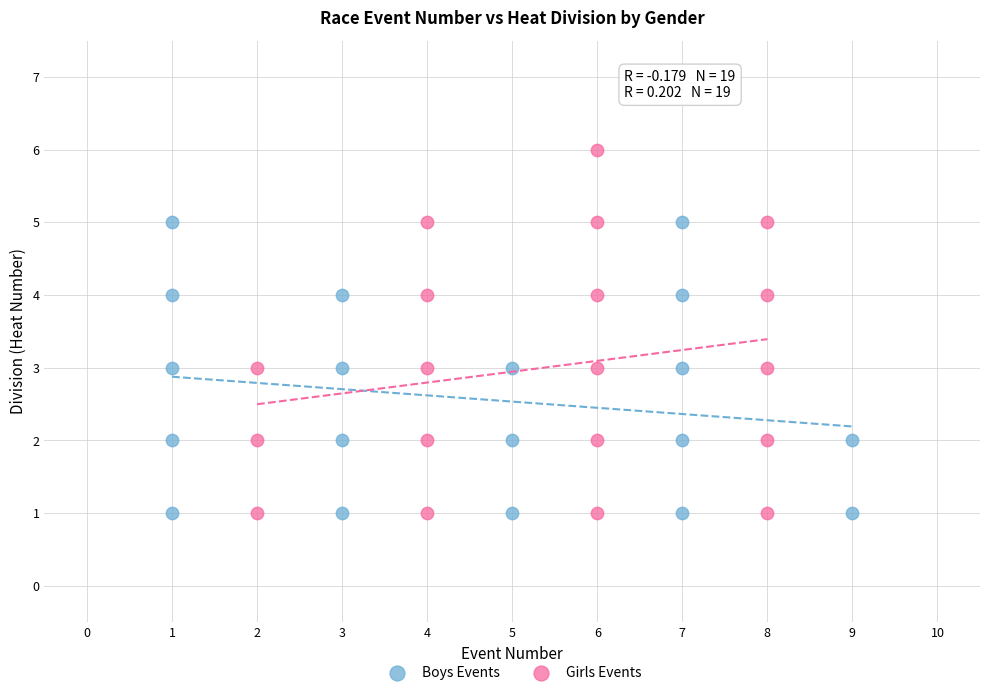

Which series contains the highest Y value?

Girls Events